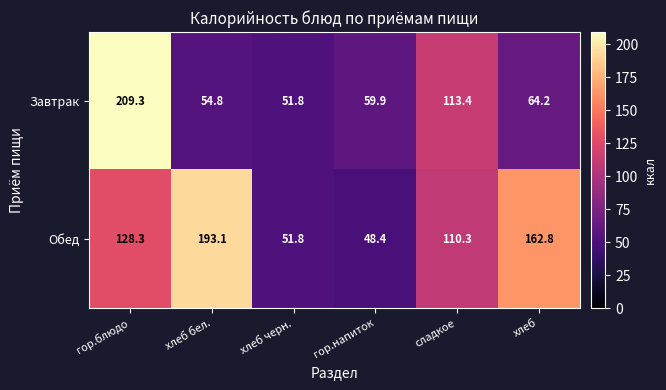

Which series has the widest spread of values?

Завтрак